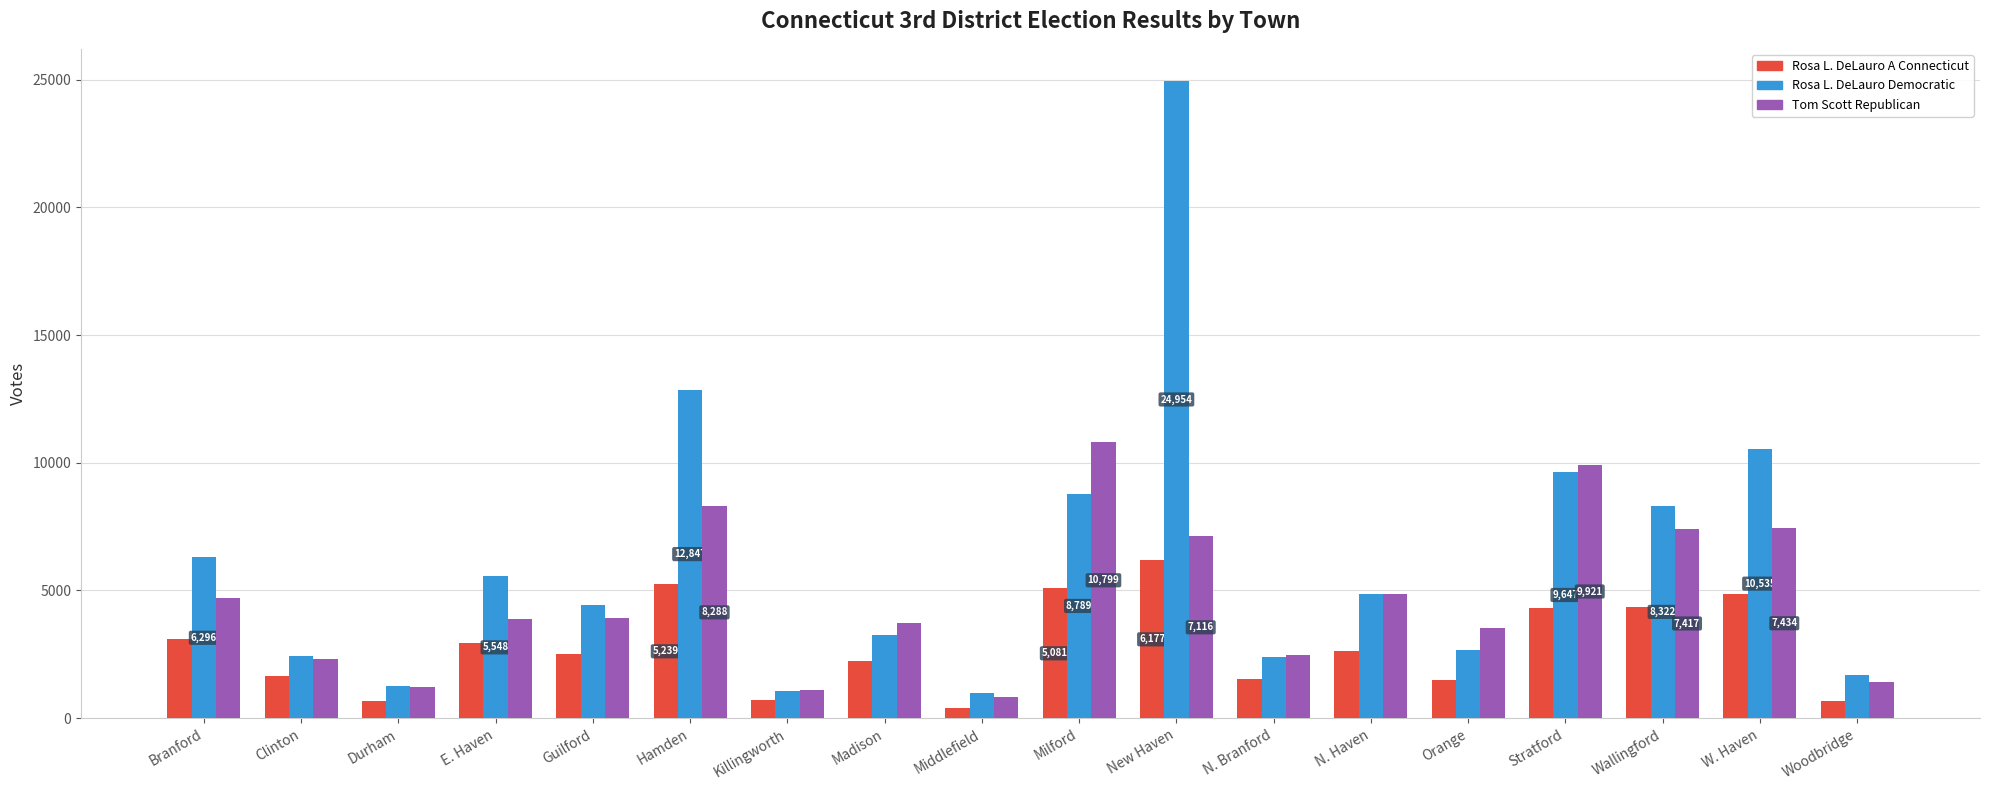

What is the label of the 1st bar from the right?

Woodbridge